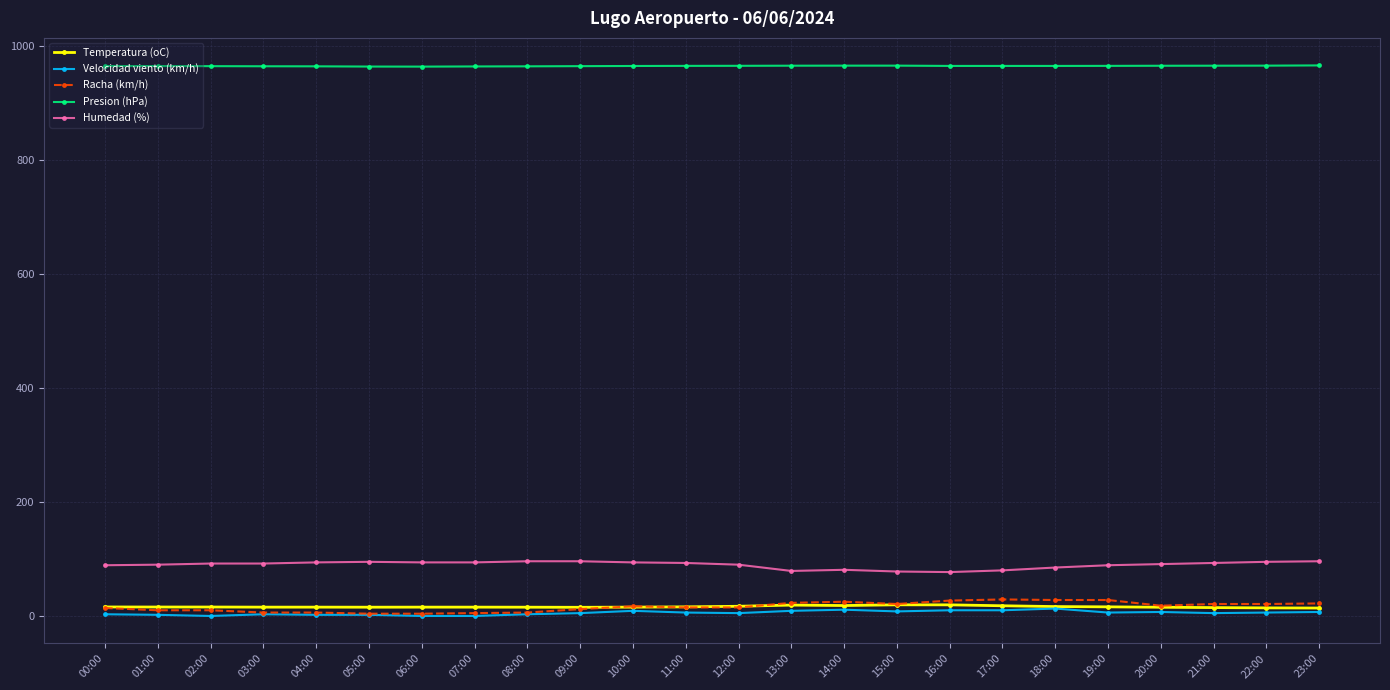

The value of Temperatura (oC) at 16:00 is 19.5. True or false?

True